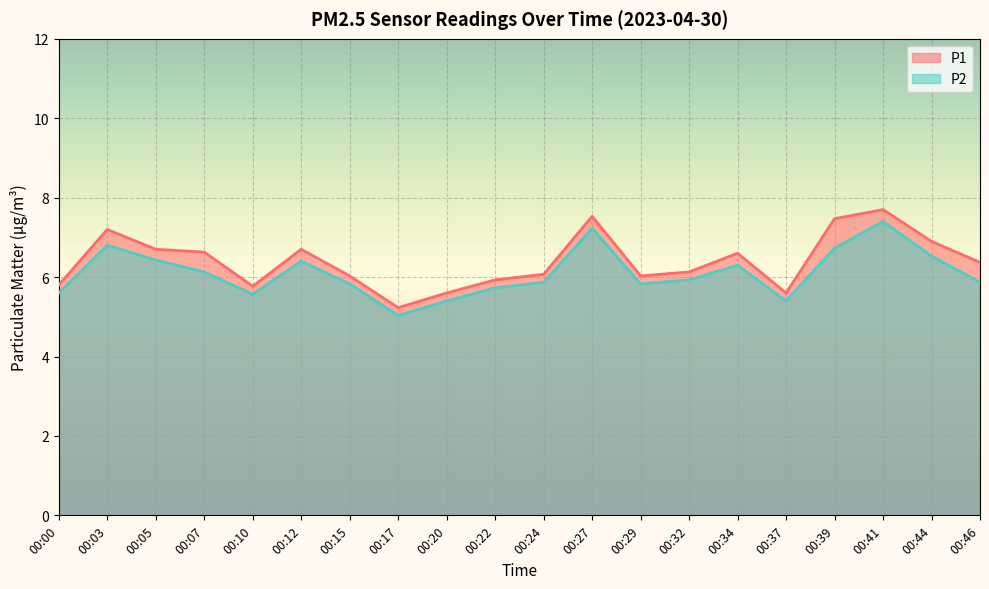

Between 00:37 and 00:46, which series saw the biggest shift?

P1